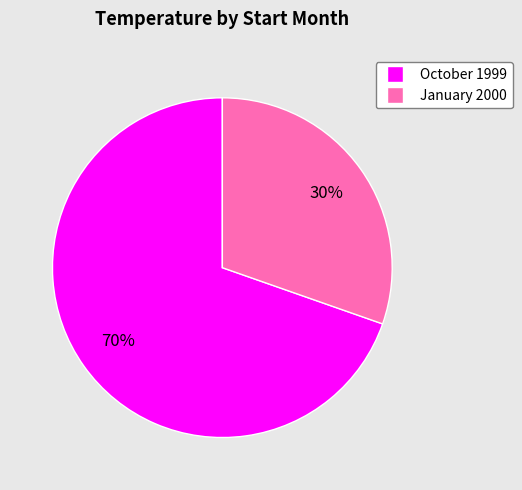

Is there any slice that represents more than half of the pie?

Yes